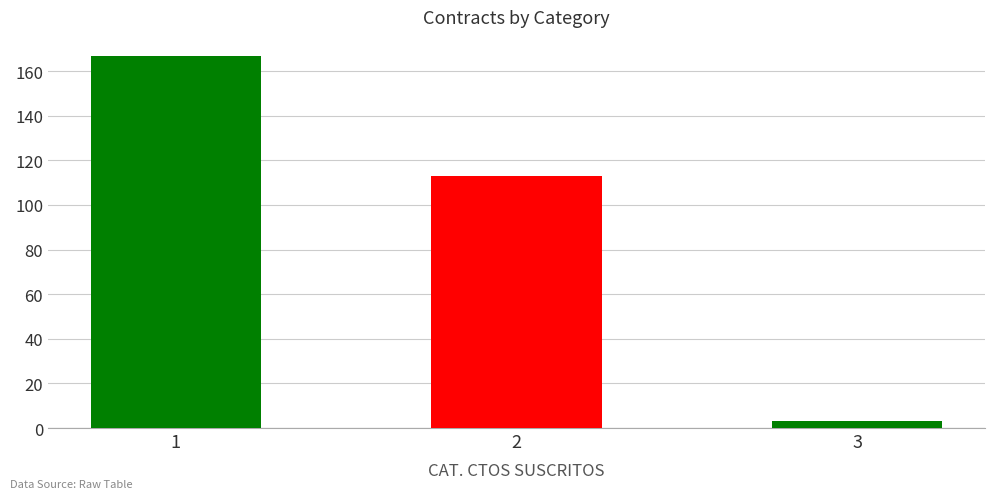

True or false: the data shows 113 at 2.

True